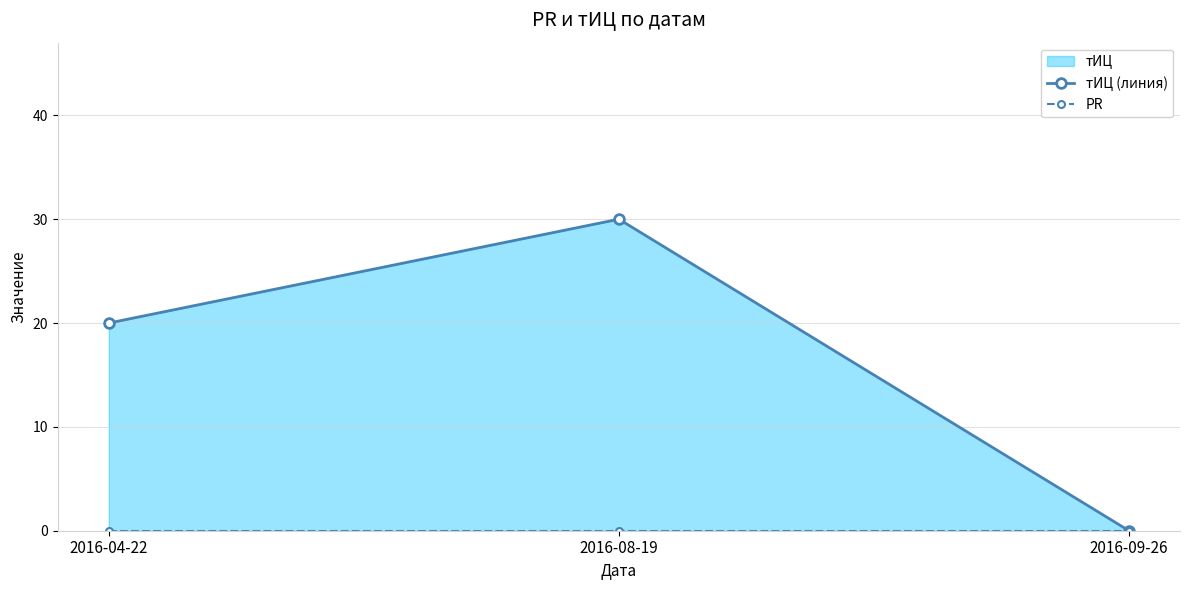

How many values in тИЦ (линия) are above zero?

2